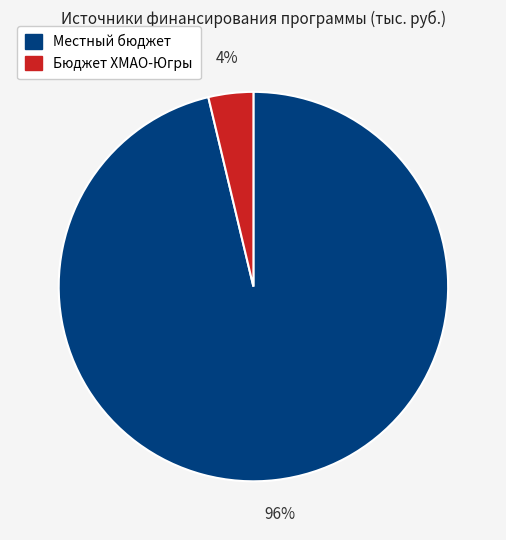

To the nearest percent, what is the average slice percentage?

50%